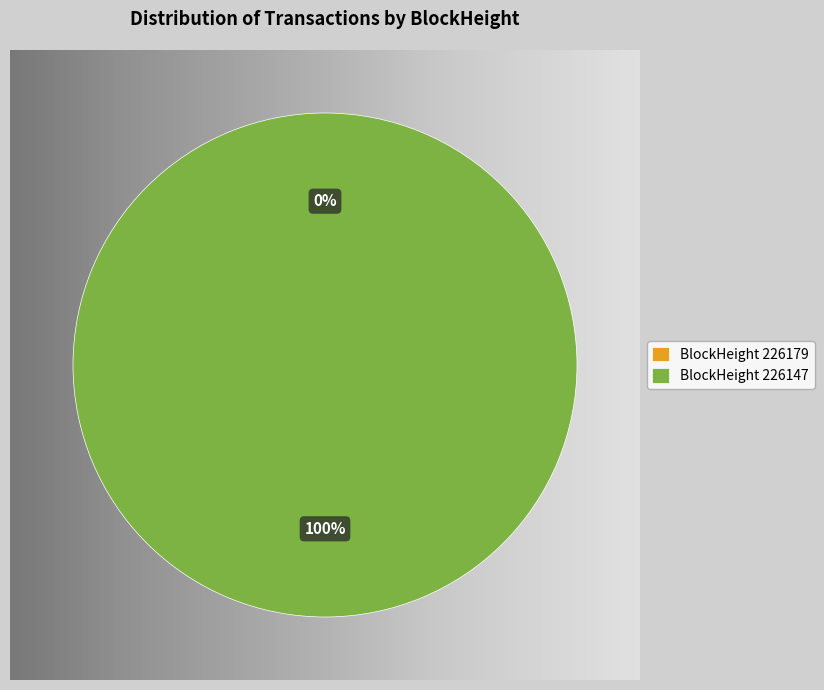

True or false: 226147 accounts for 100% of the total.

True